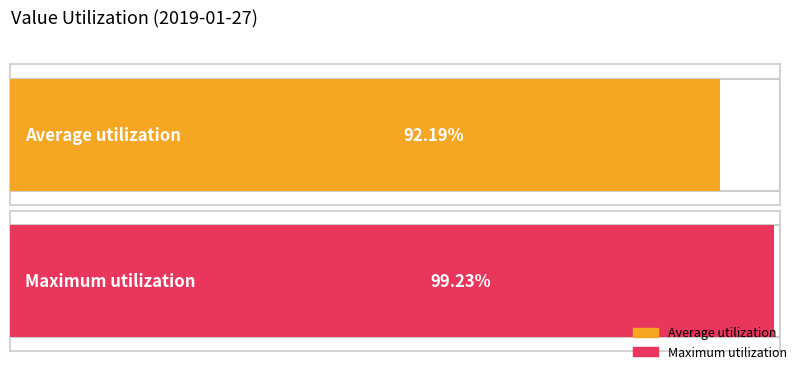

True or false: the data shows 141.8 at 00:09.

False